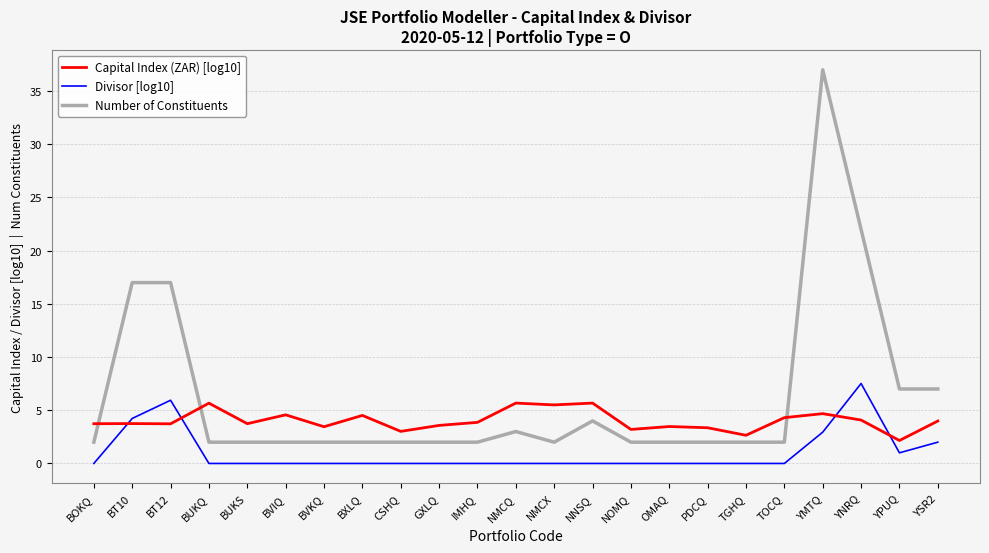

The value of Capital Index (ZAR) [log10] at NMCX is 2.7. True or false?

False